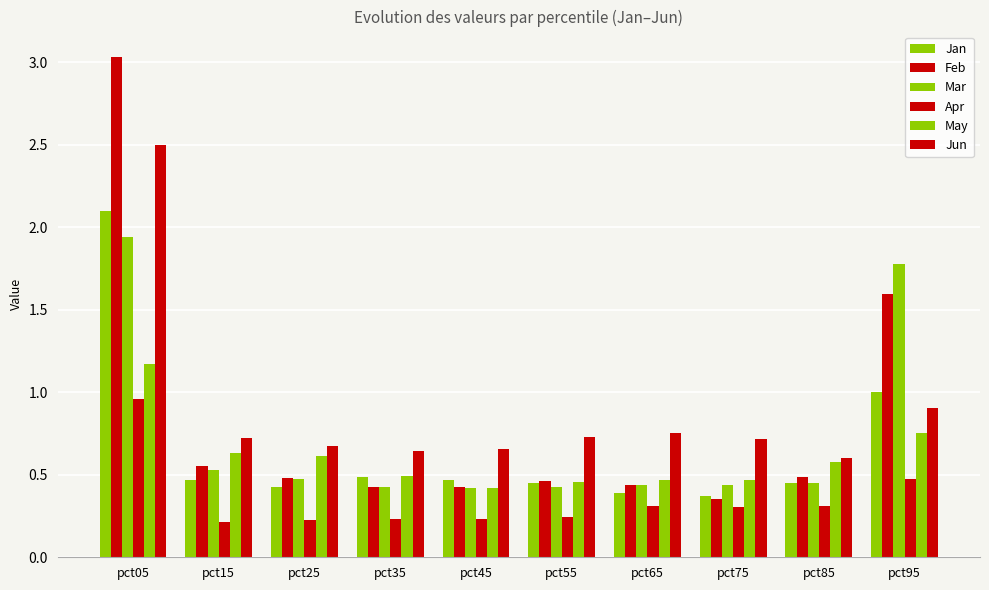

What is the sum of all Jan values?

6.6